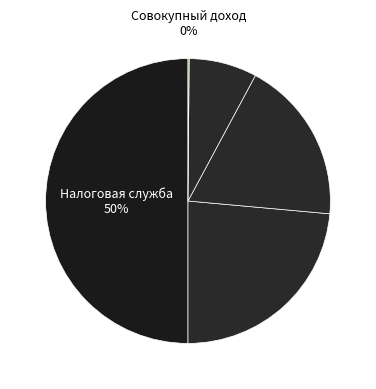

Count the number of slices in the pie.

5